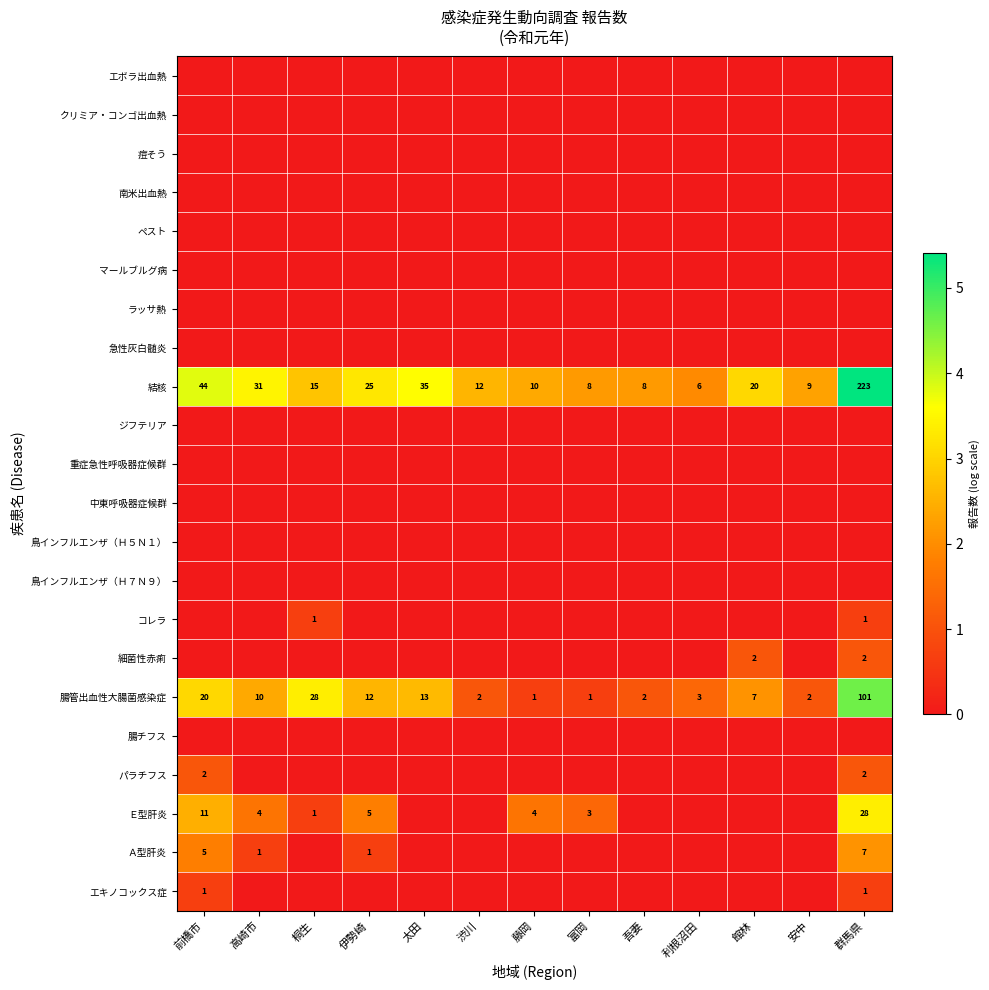

What is the sum of the 腸管出血性大腸菌感染症 values at 前橋市 and 富岡?

21